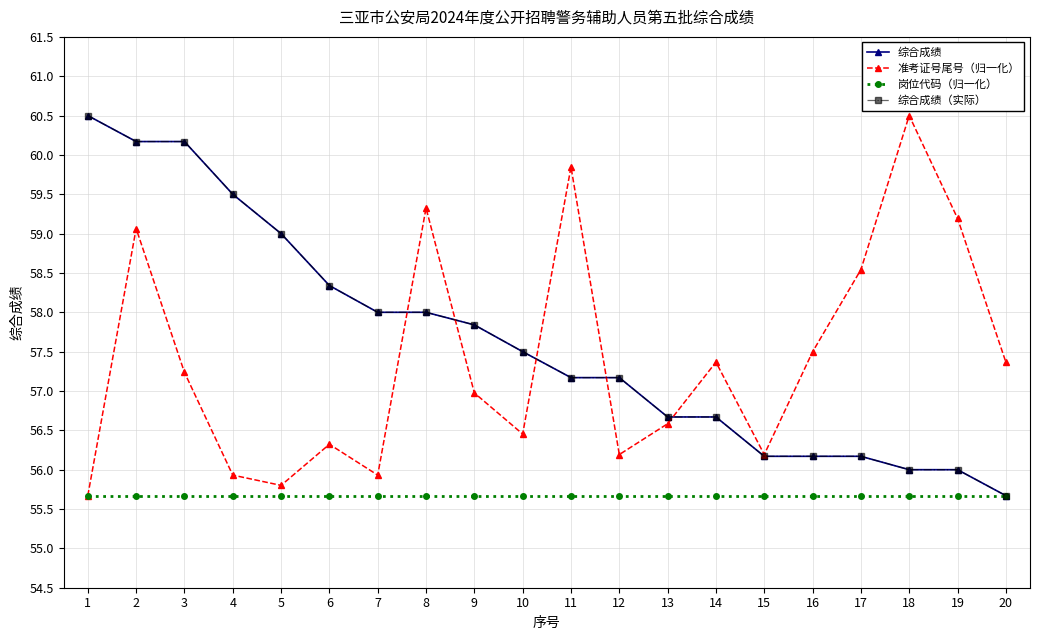

Does the chart have visible grid lines?

Yes